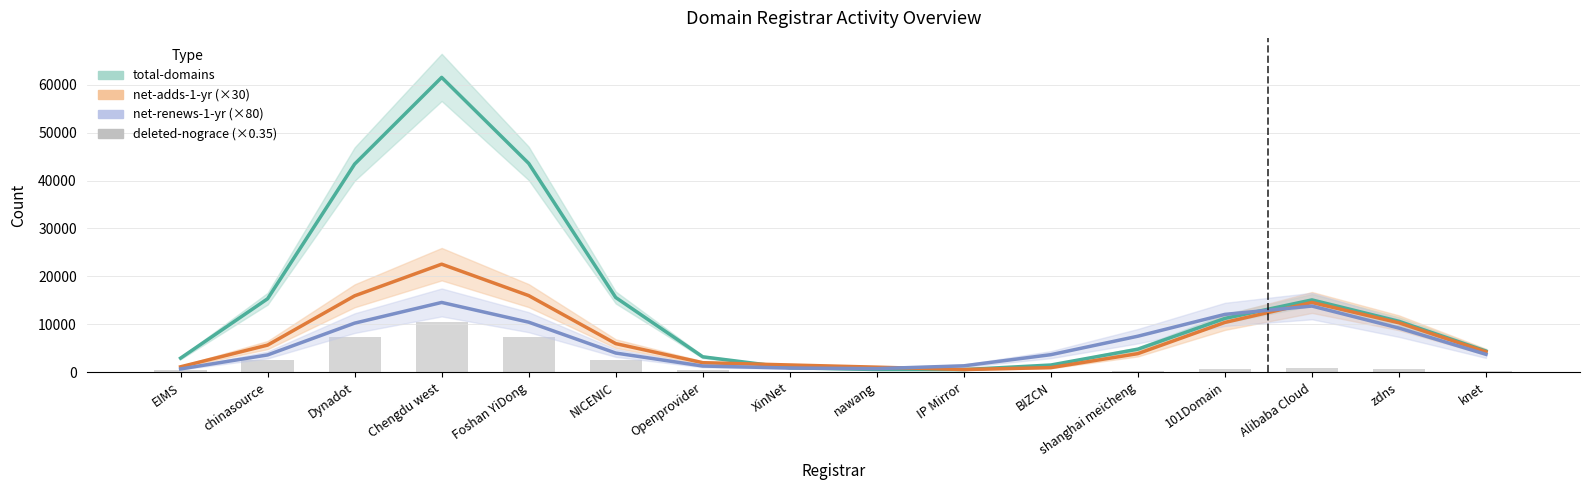

Are the bars horizontal?

No